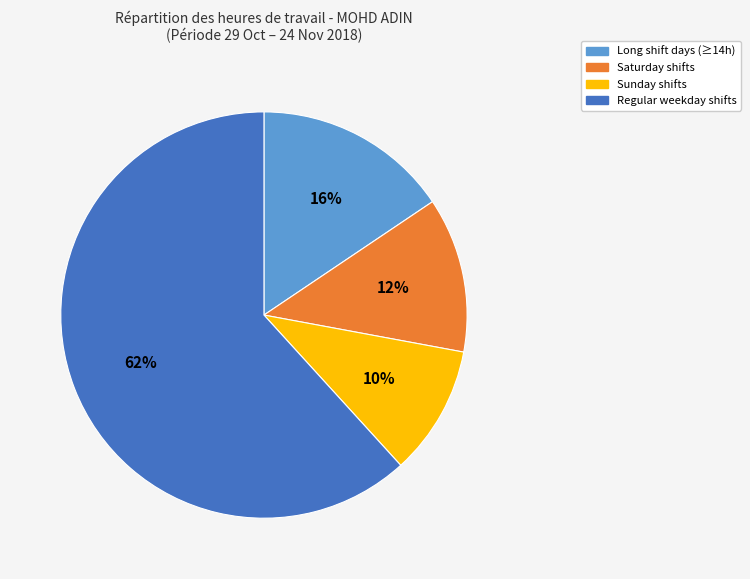

Is there a majority slice in this chart?

Yes